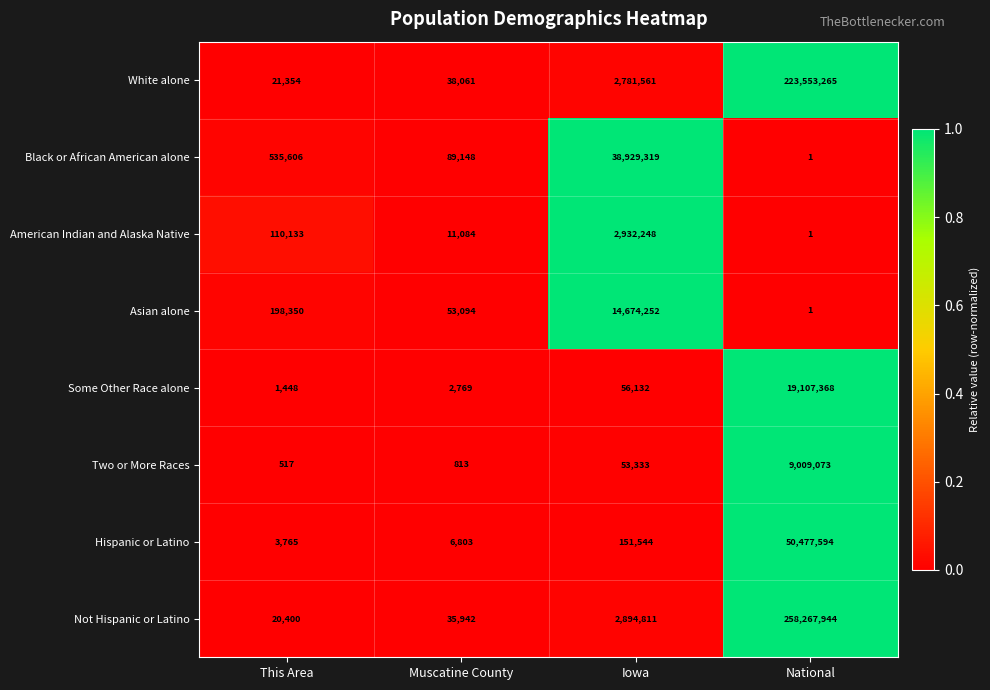

Which series has the largest range (max minus min)?

Not Hispanic or Latino